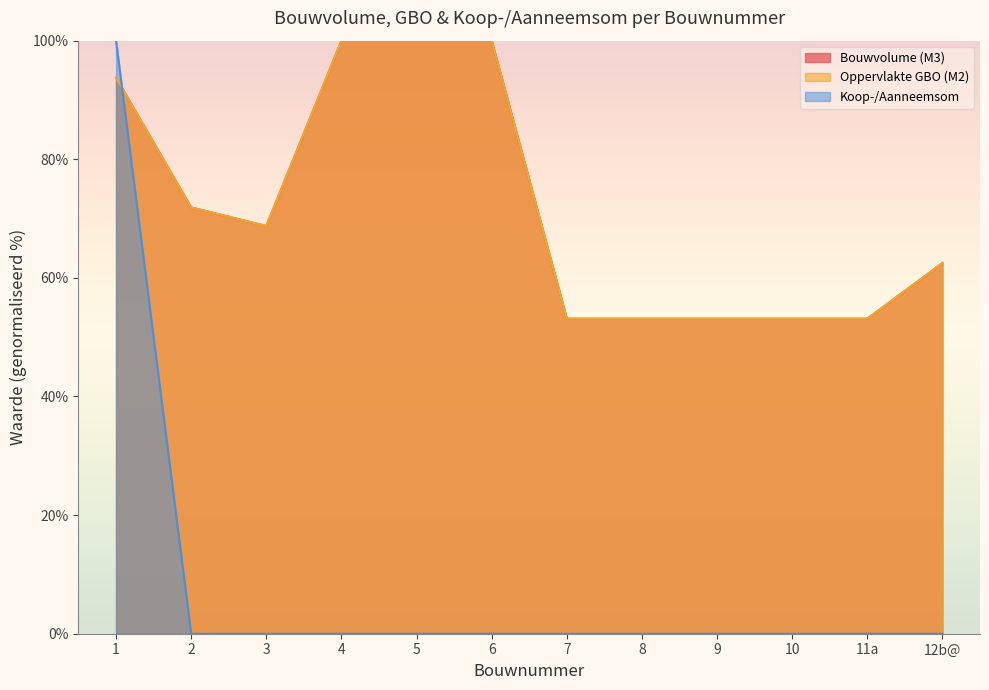

Reading right to left, list all the values displayed in this chart.

Bouwvolume (M3): 62.5	53.1	53.1	53.1	53.1	53.1	100.0	100.0	100.0	68.8	71.9	93.8
Oppervlakte GBO (M2): 62.5	53.1	53.1	53.1	53.1	53.1	100.0	100.0	100.0	68.8	71.9	93.8
Koop-/Aanneemsom: 0.0	0.0	0.0	0.0	0.0	0.0	0.0	0.0	0.0	0.0	0.0	100.0